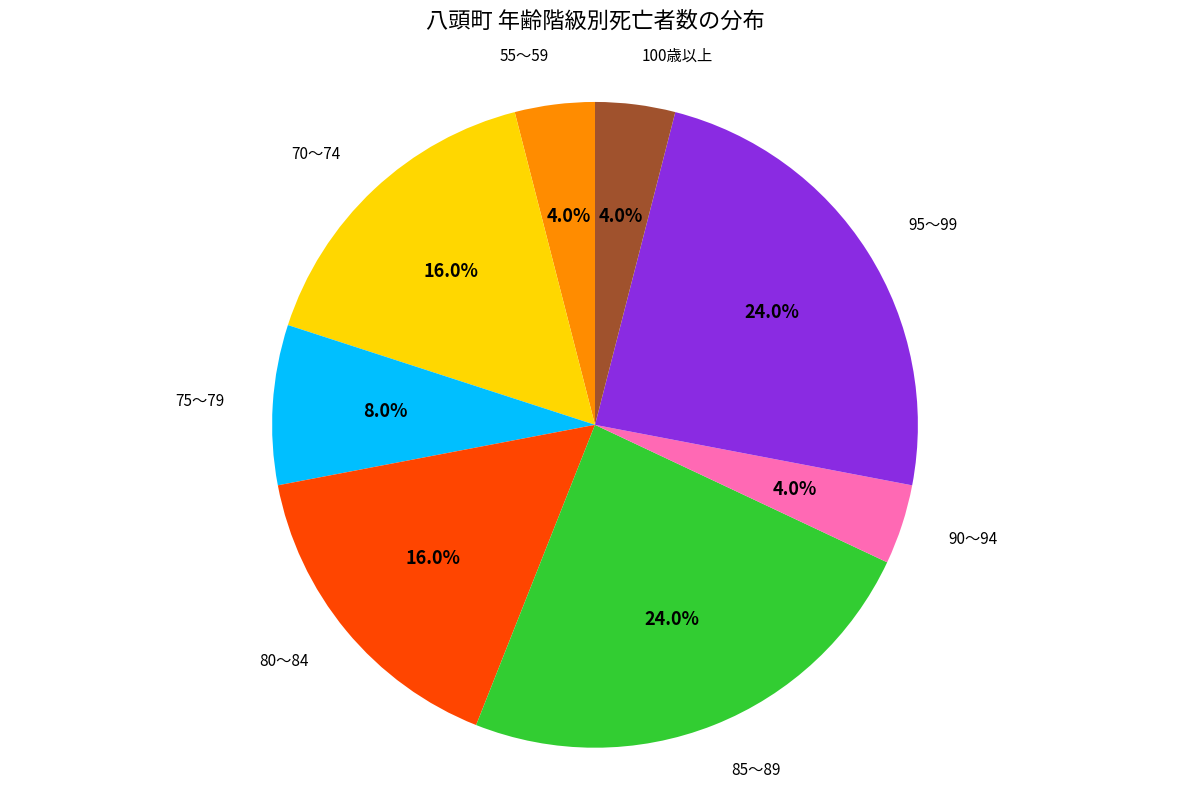

How many segments does this pie chart have?

8